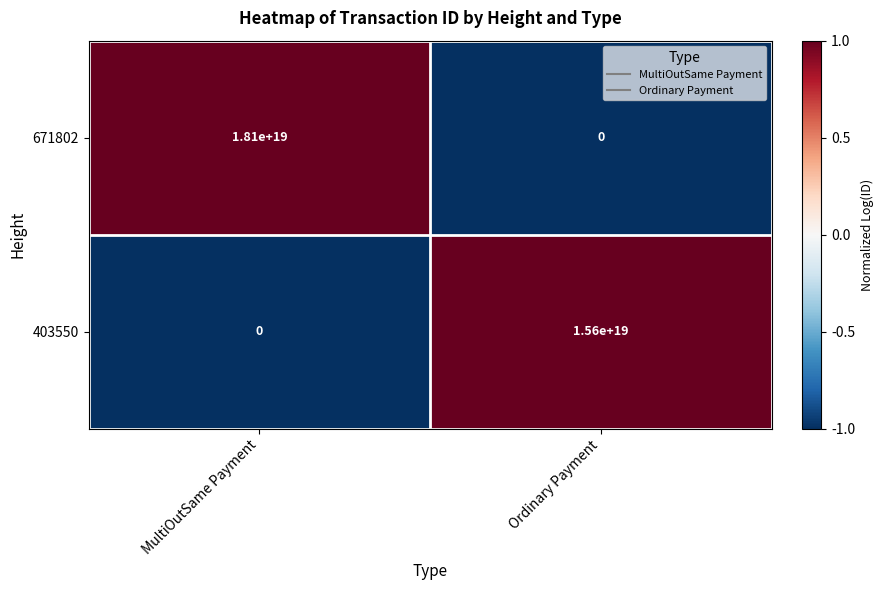

True or false: 671802 has a value of 10881462725667059712 at Ordinary Payment.

False